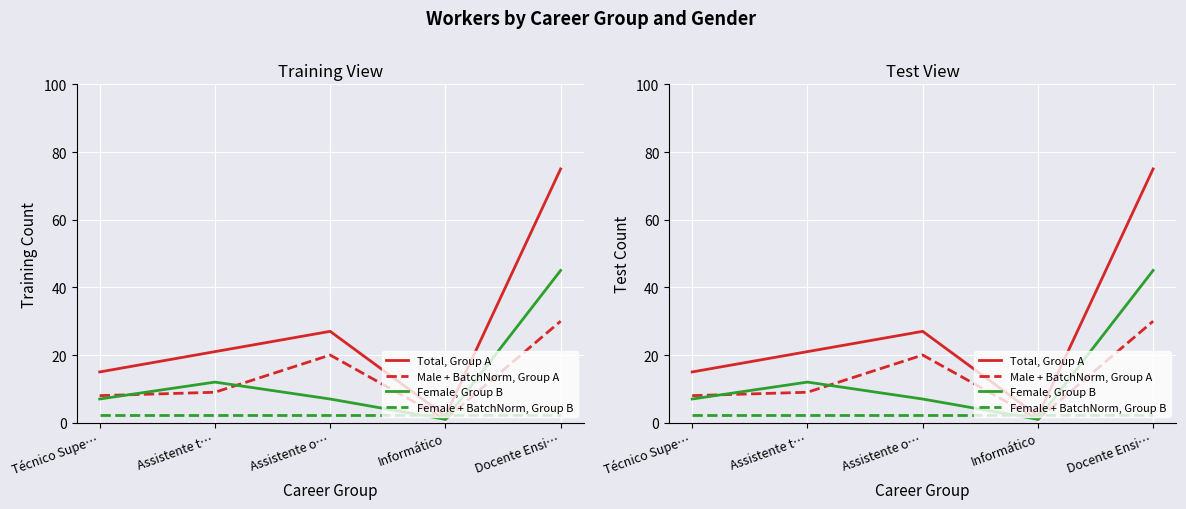

Which label corresponds to the smallest value in the chart?

Informático